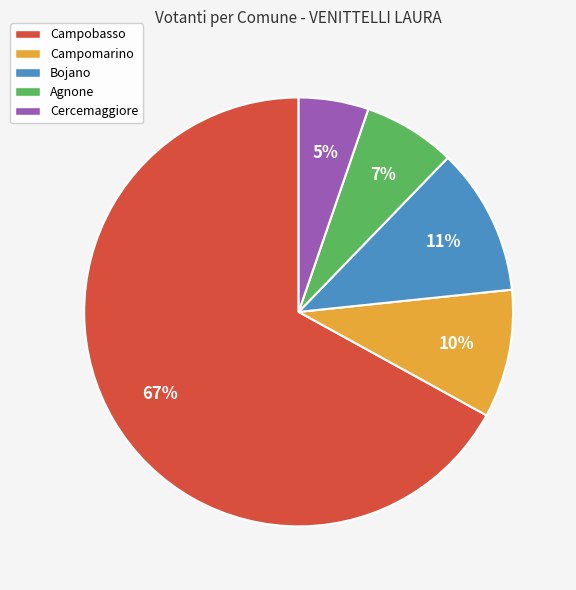

Is Bojano the majority of the pie?

No